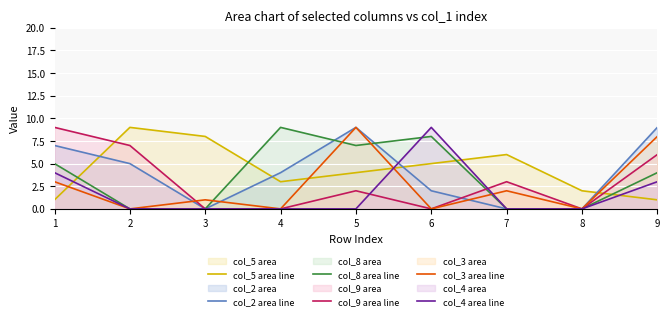

What is the total value across all series at 3?

9